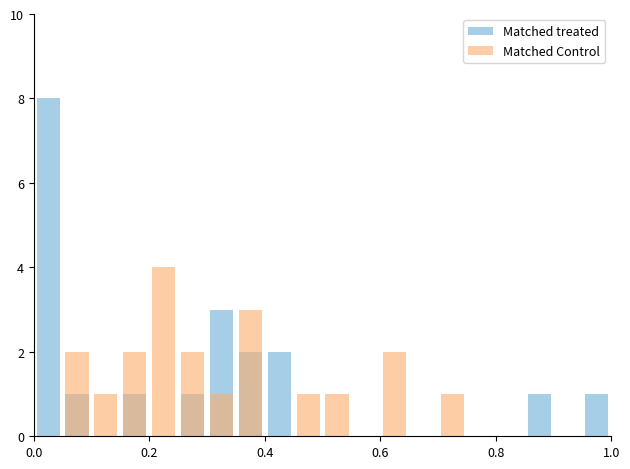

Reading left to right, extract all data points from this chart.

Matched treated: 8	1	0	1	0	1	3	2	2	0	0	0	0	0	0	0	0	1	0	1
Matched Control: 0	2	1	2	4	2	1	3	0	1	1	0	2	0	1	0	0	0	0	0